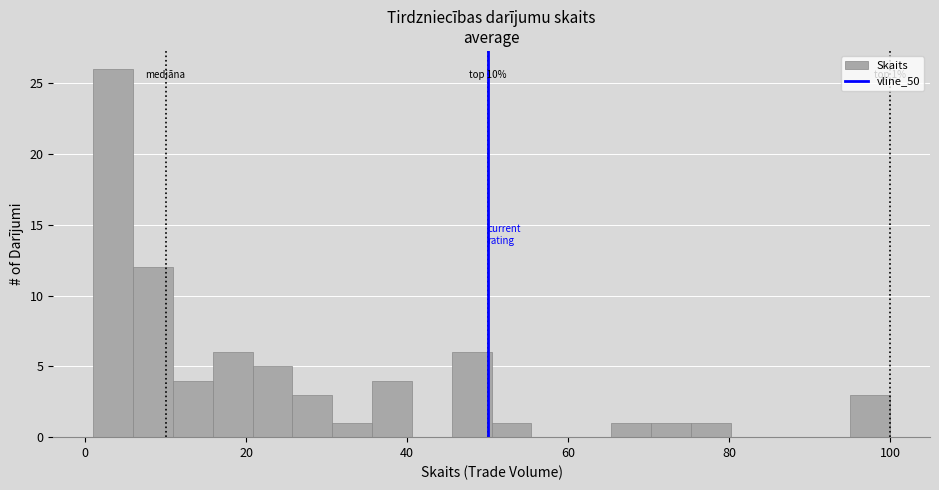

Around what value on the x-axis is the tallest bar? Give the approximate position of its centre, as read against the axis.

4